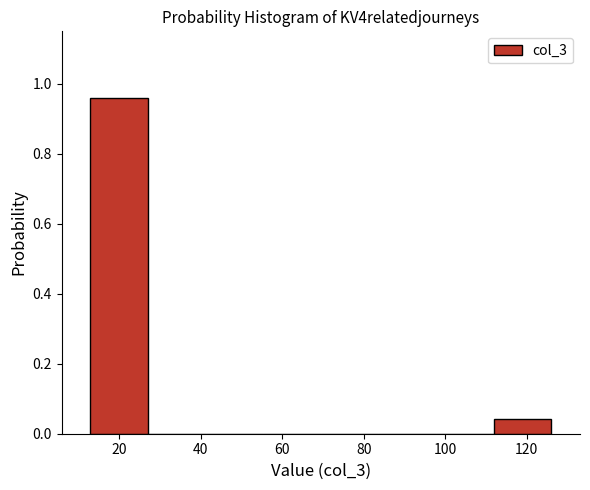

Reading left to right, transcribe this chart: for each bar, give the range it covers on the x-axis and its height. Neither the bar edges nor the heights are printed on the chart, so give them approximately, as read against the axes.

14 to 28: 0.96
28 to 42: 0
42 to 56: 0
56 to 70: 0
70 to 84: 0
84 to 98: 0
98 to 112: 0
112 to 126: 0.04